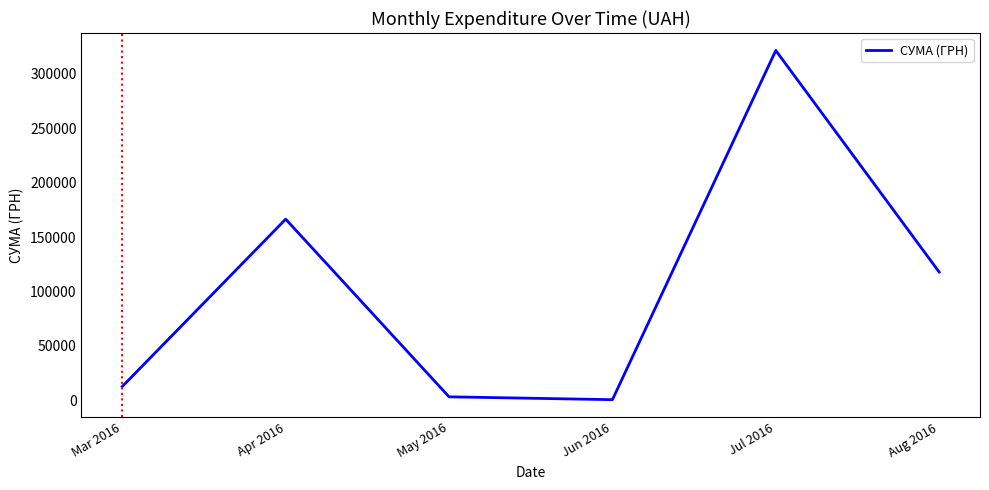

Which has a higher value, Mar 2016 or Apr 2016?

Apr 2016